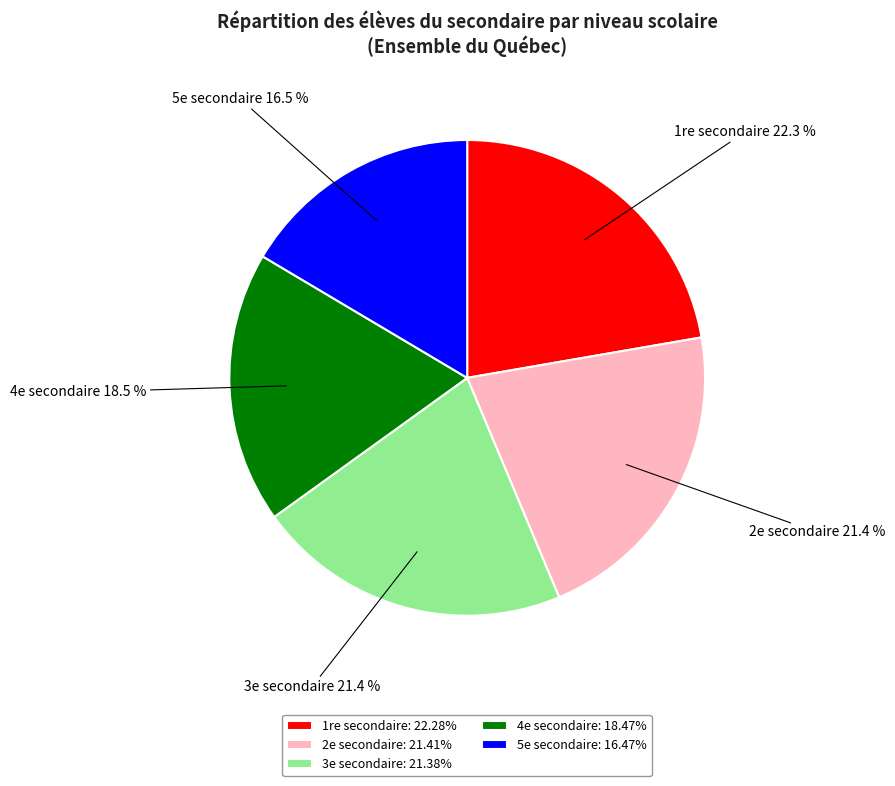

To the nearest percent, what percentage of the pie is 2e secondaire?

21%